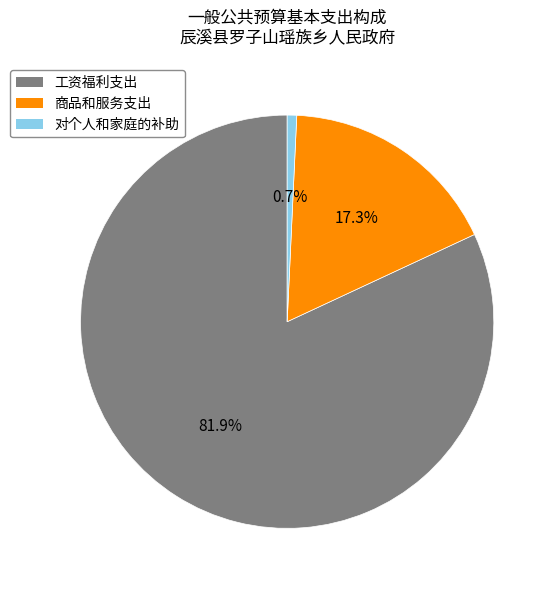

What is the largest slice in the pie chart?

工资福利支出